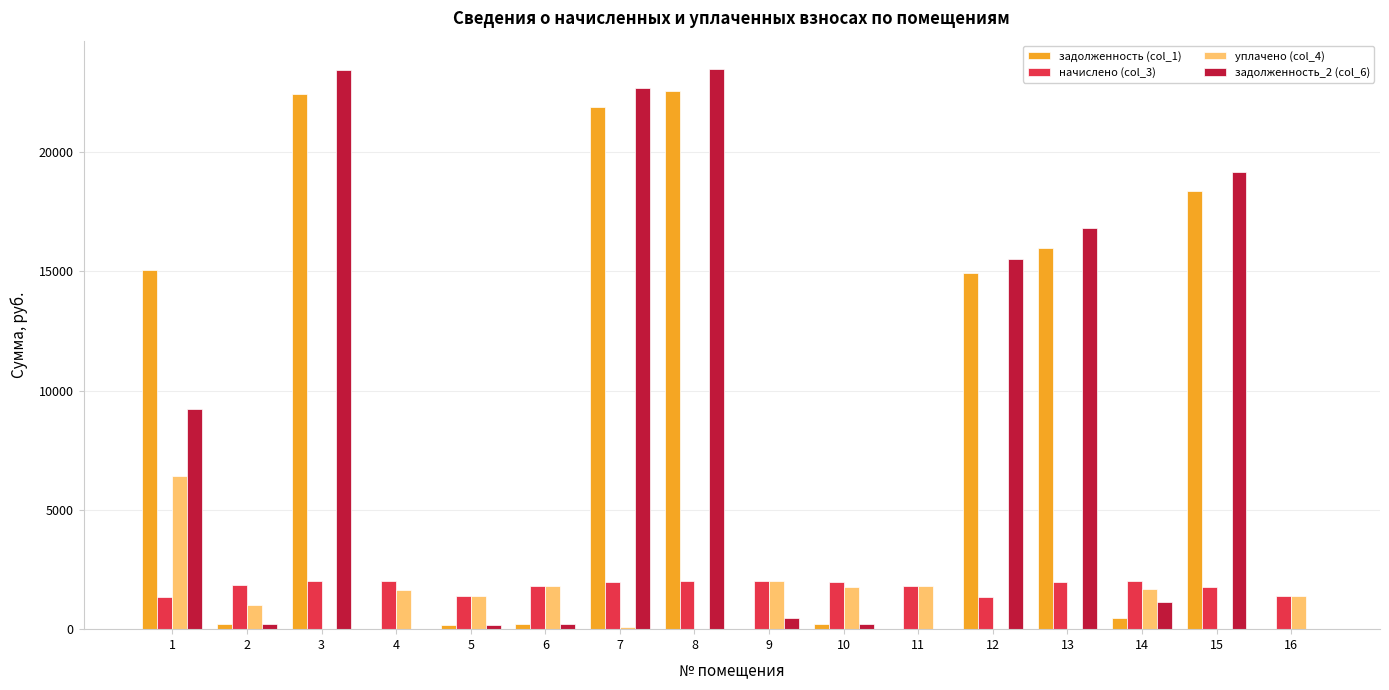

What is the sum of all задолженность (col_1) values?

132401.3